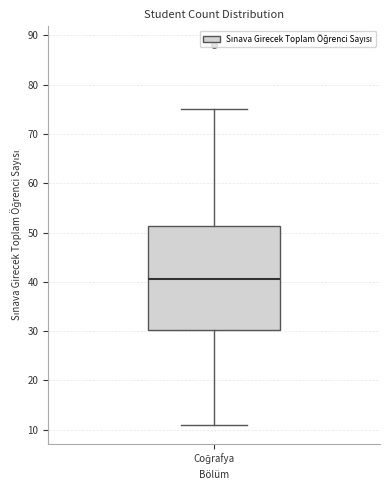

Where is the lower edge of the box for Coğrafya on the y-axis? The values are not printed on the chart, so give them approximately, as read against the axis.

30